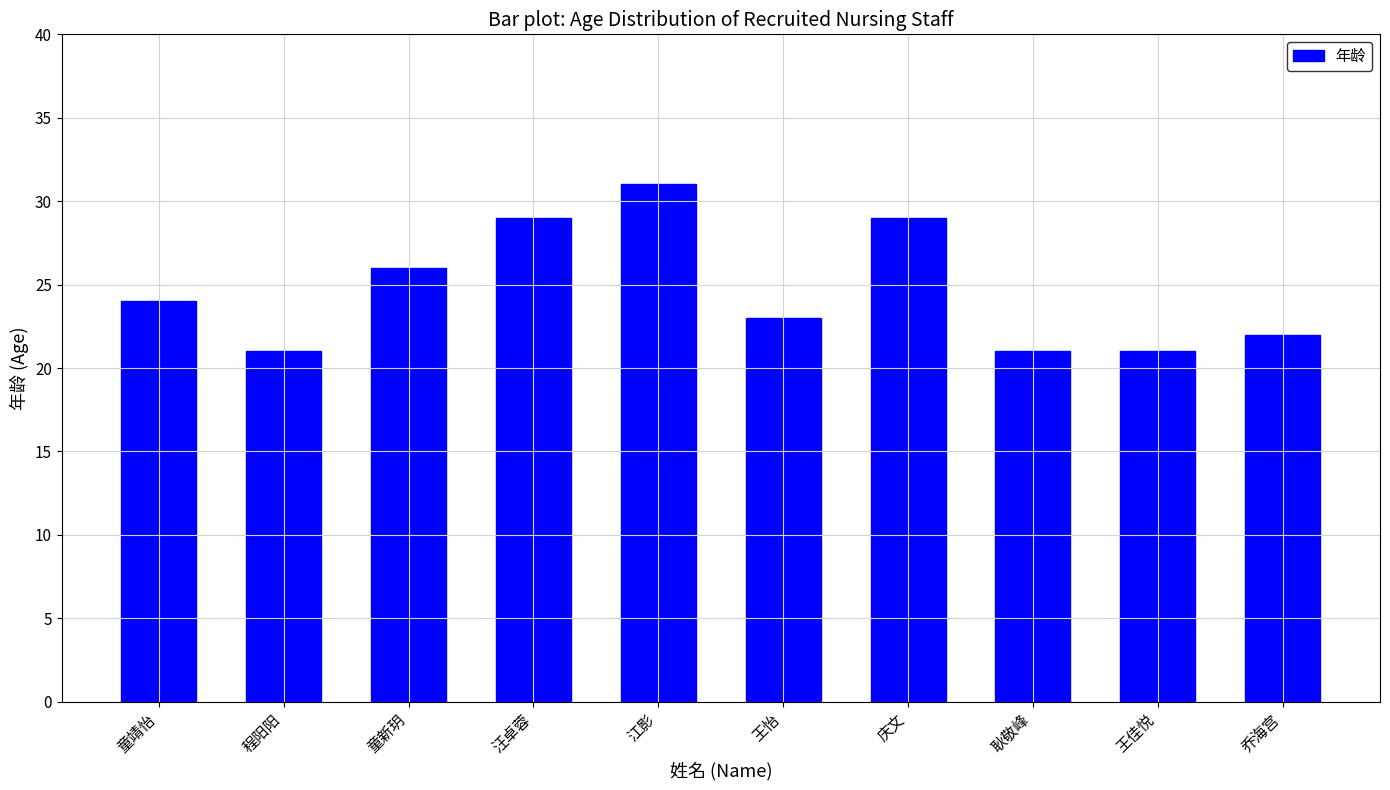

What is the label of the 8th bar from the left?

耿敬峰